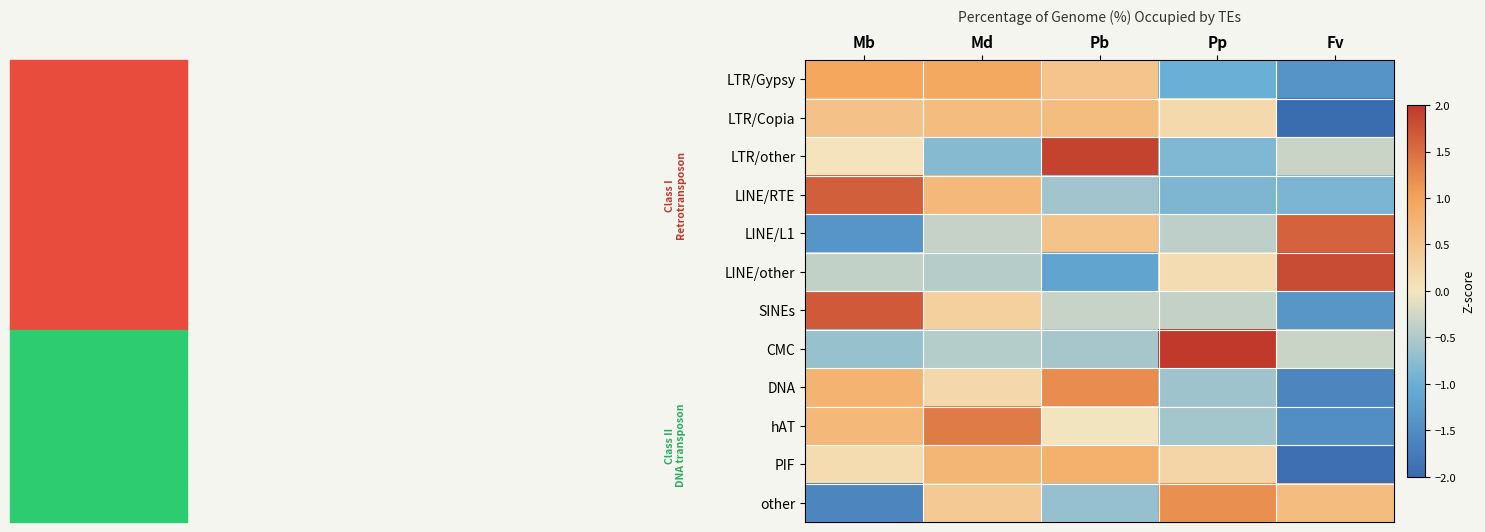

Which category has the highest value across all series?

Pp